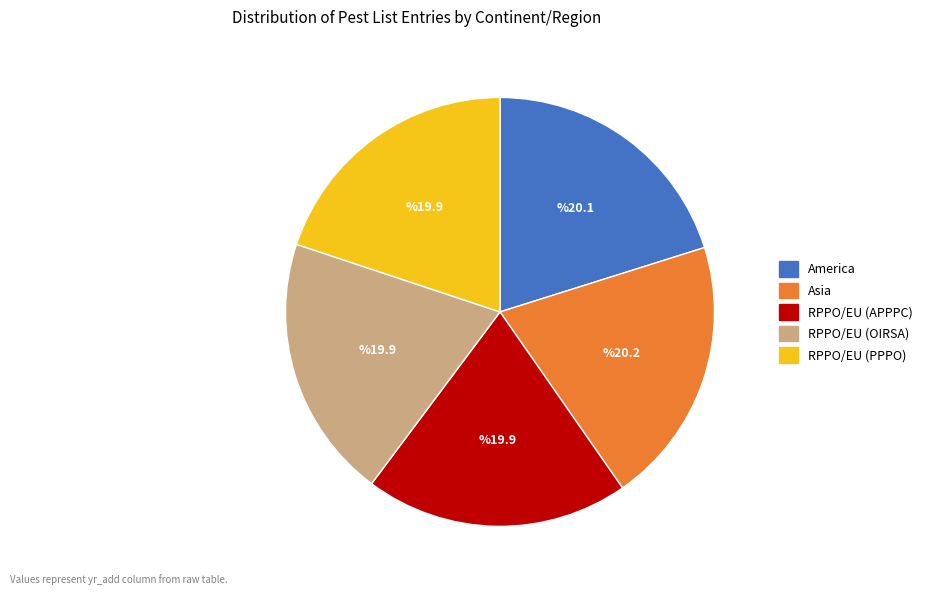

The America slice represents 20% of the pie. True or false?

True